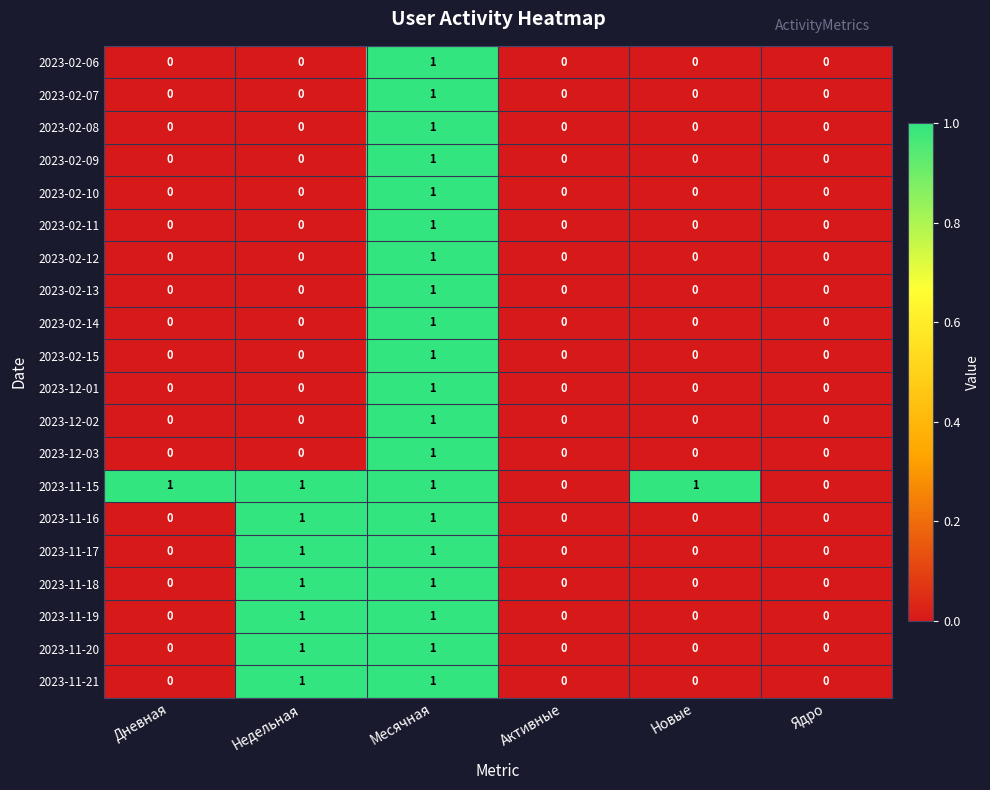

The 2023-02-08 series shows 0 at Месячная. True or false?

False